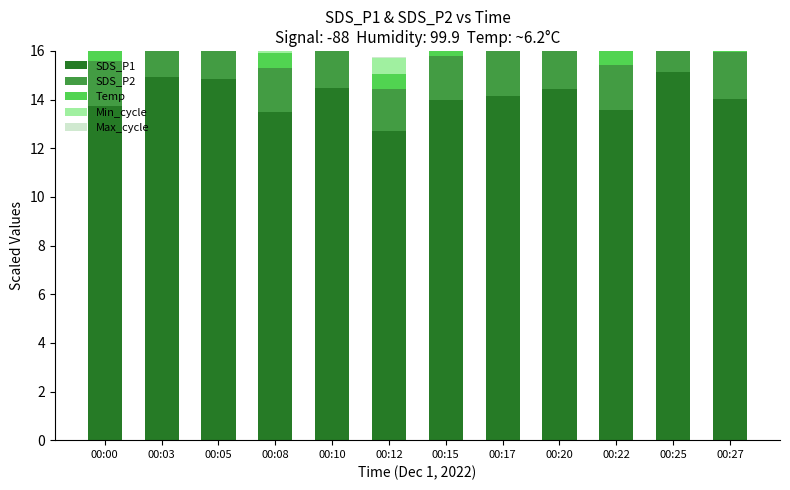

At 00:10, list the series in order from largest to smallest.

SDS_P1, SDS_P2, Min_cycle, Temp, Max_cycle